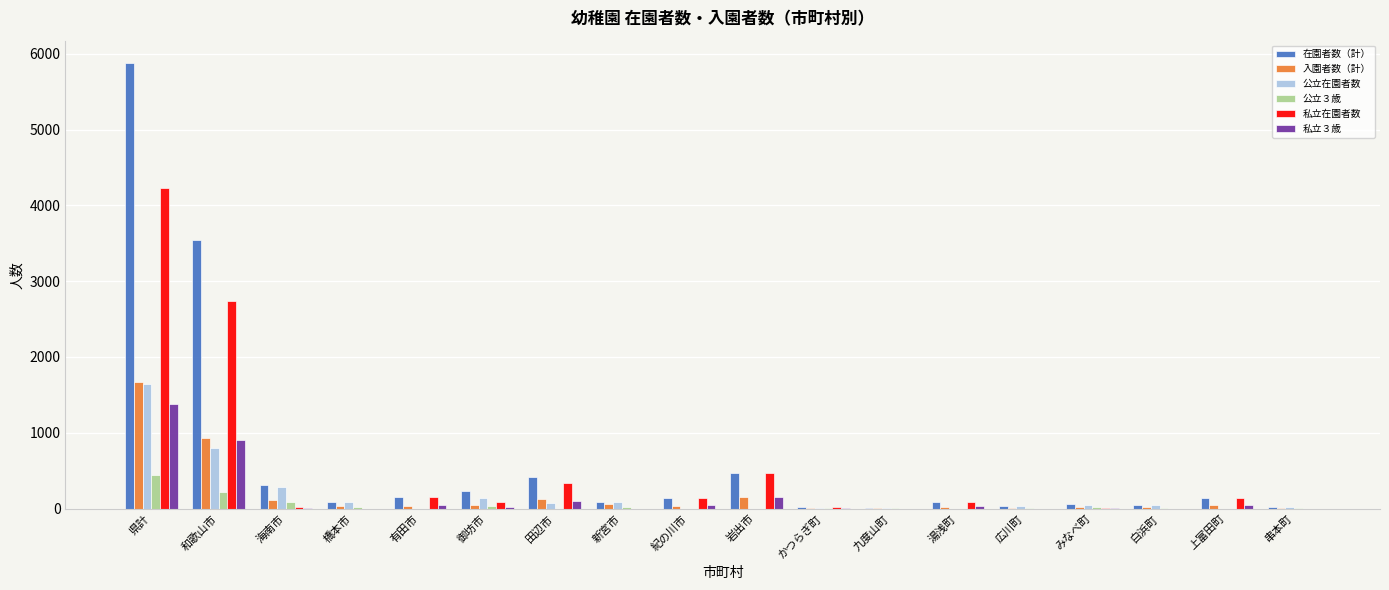

Are the bars grouped side by side (vs. stacked)?

Yes